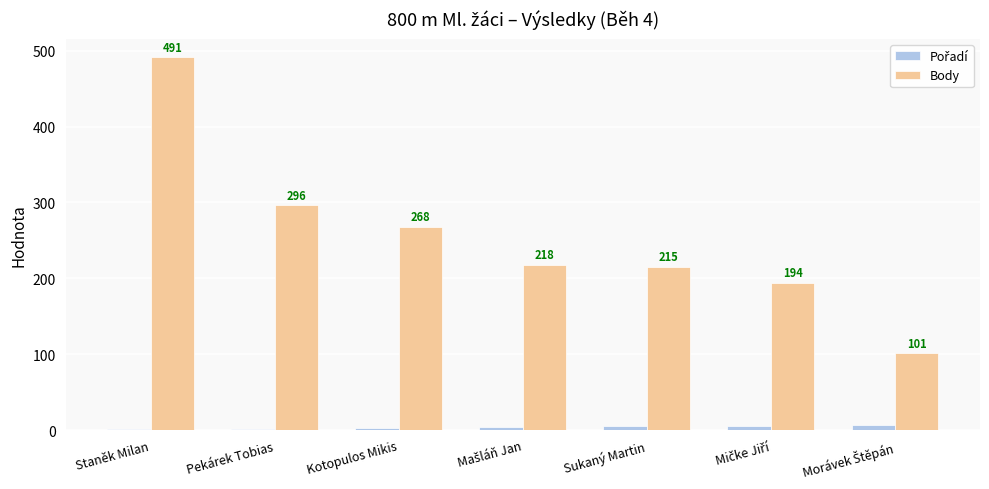

What is the sum of all Body values?

1783